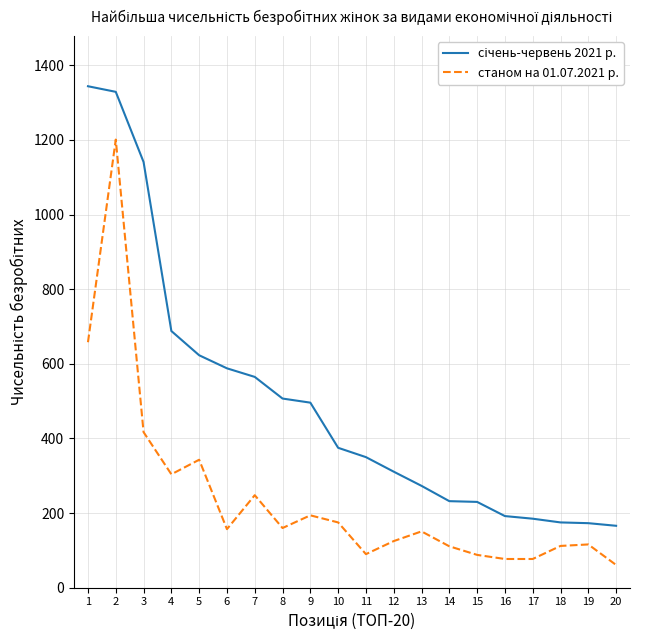

What is the difference between the highest and lowest values at 4?

384